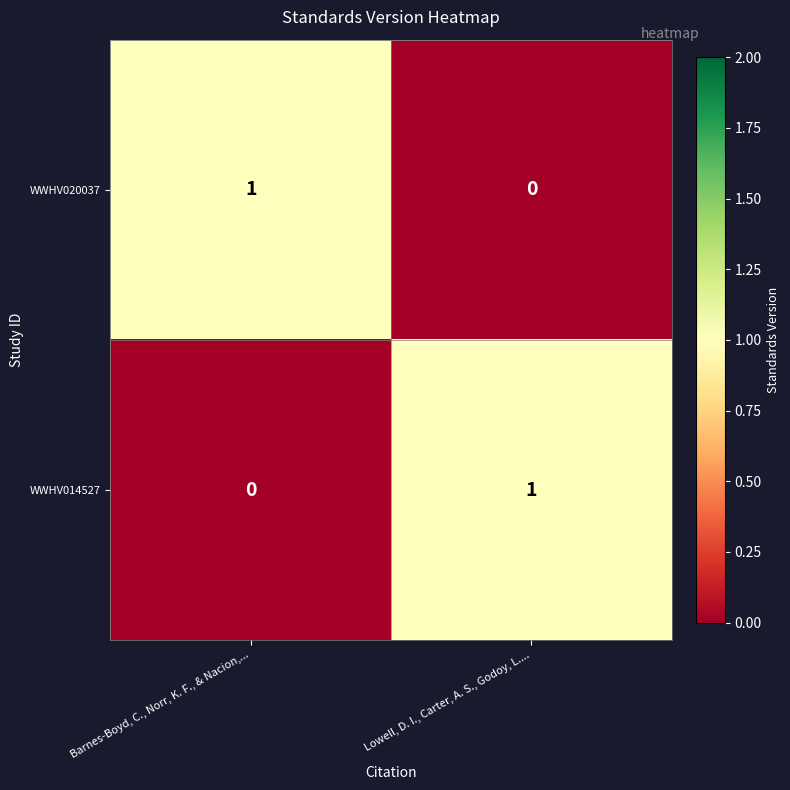

What is the spread (max minus min) of values at Lowell, D. I., Carter, A. S., Godoy, L....?

1